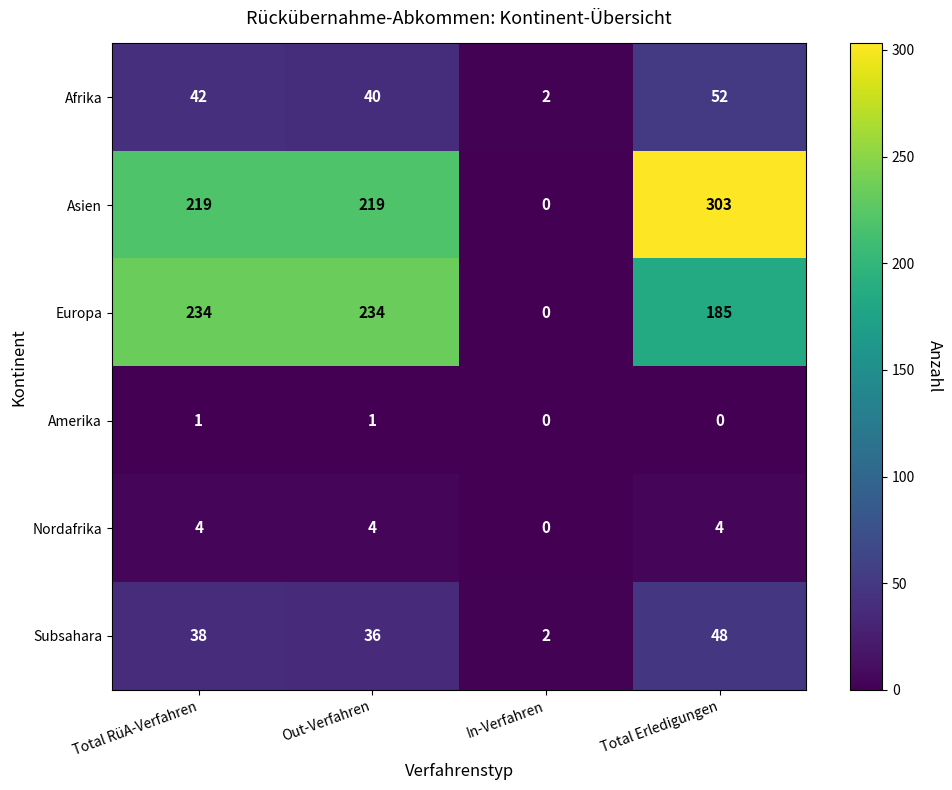

Between Total RüA-Verfahren and In-Verfahren, which series saw the biggest shift?

Europa